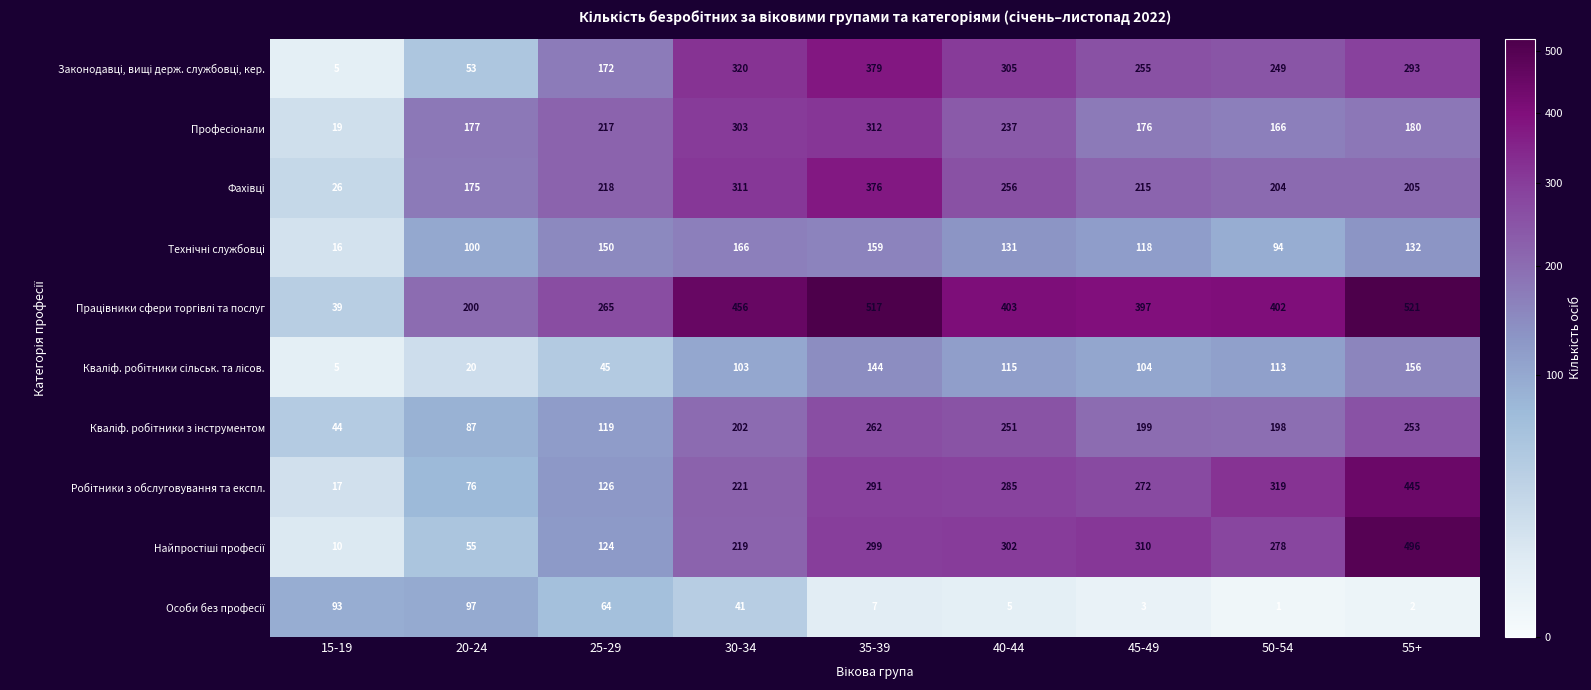

Which category has the lowest value across all series?

50-54